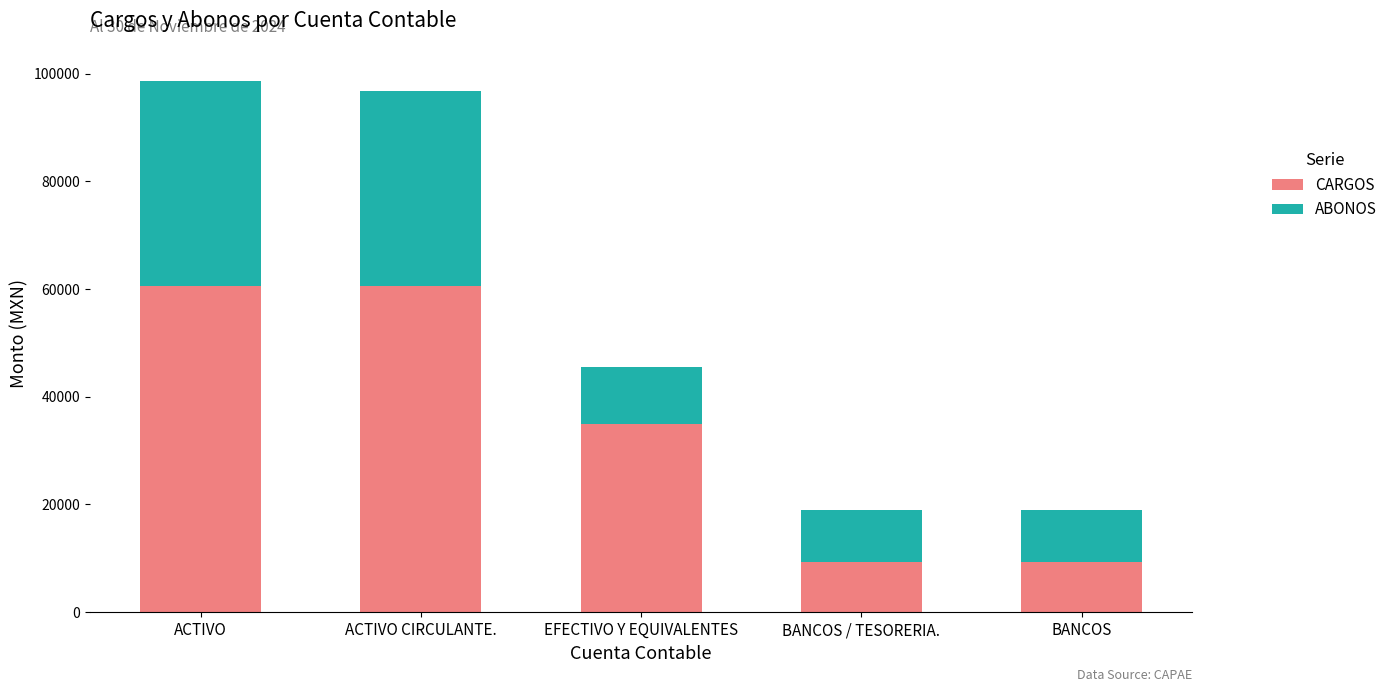

What is the value of the CARGOS bar at the 1st from the left?

60589.6